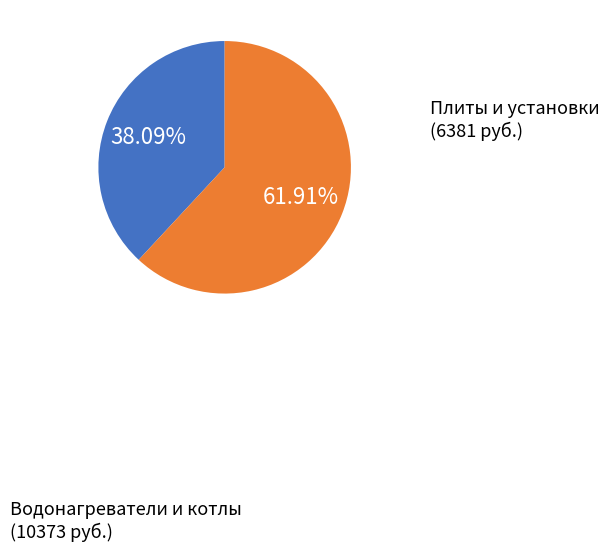

How many slices are in this pie chart?

2